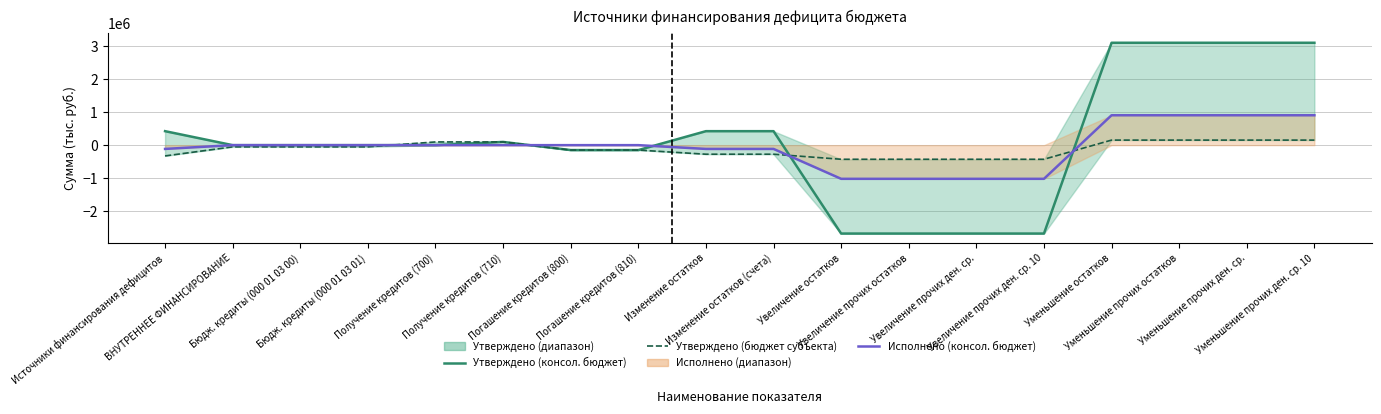

What is the sum of the Утверждено (бюджет субъекта) values at Погашение кредитов (810) and Погашение кредитов (800)?

-298866.0